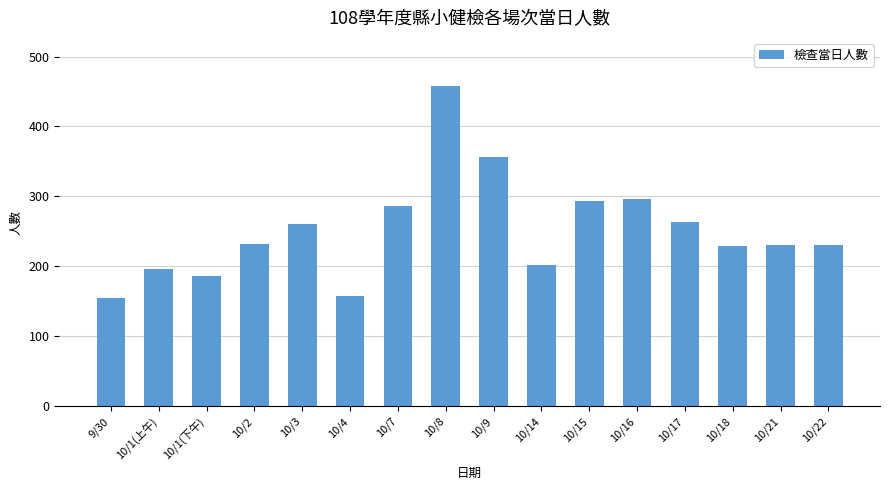

Which category has the highest value across all series?

10/8